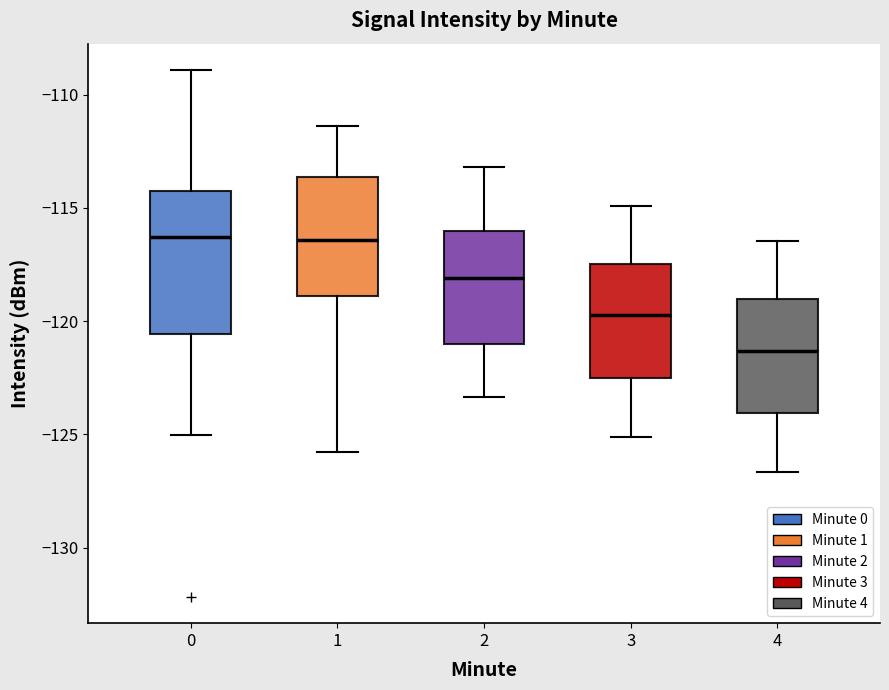

Reading left to right, read every box against the y-axis: the position of its median line, the range the box covers, and the ends of its whiskers. The values are not printed on the chart, so give them approximately, as read against the axis.

0: median -116.5, box -120.5 to -114.5, whiskers -125.0 to -109.0
1: median -116.5, box -119.0 to -113.5, whiskers -126.0 to -111.5
2: median -118.0, box -121.0 to -116.0, whiskers -123.5 to -113.0
3: median -119.5, box -122.5 to -117.5, whiskers -125.0 to -115.0
4: median -121.5, box -124.0 to -119.0, whiskers -126.5 to -116.5